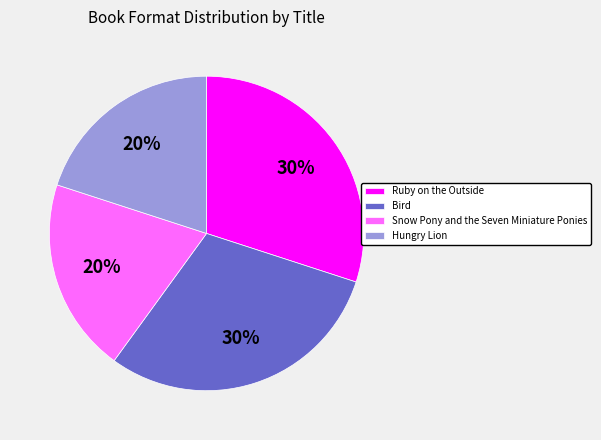

Which has a higher value, Hungry Lion or Bird?

Bird